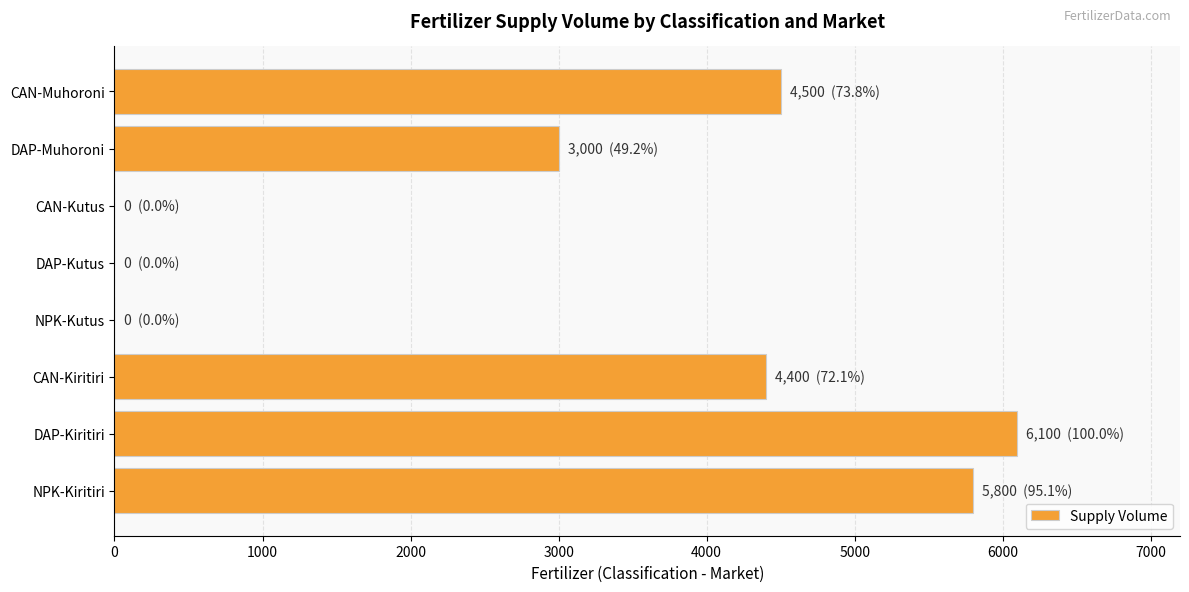

At which label is the value closest to 3050?

DAP-Muhoroni